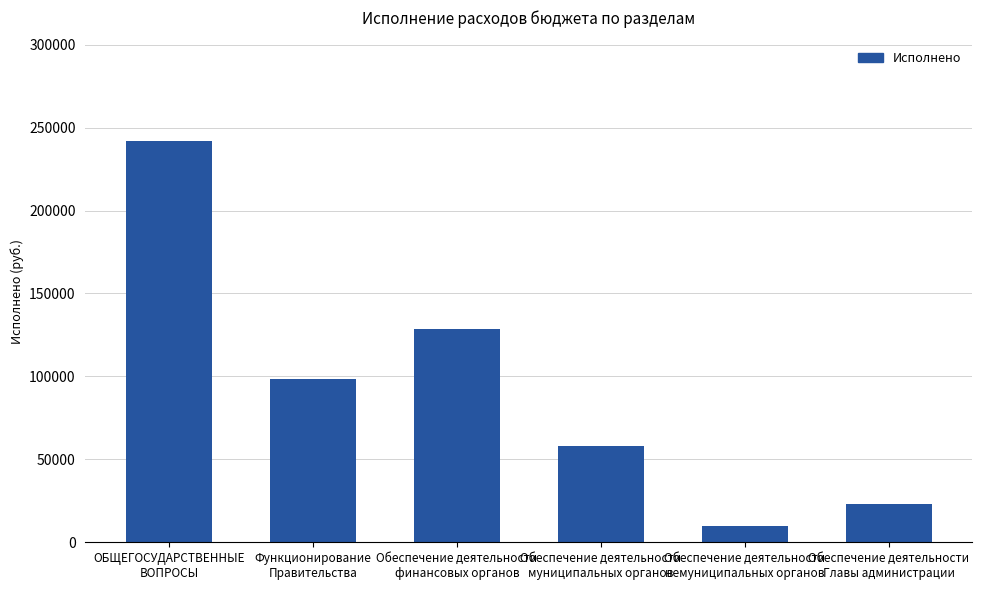

What position from the right is Обеспечение деятельности
муниципальных органов?

3